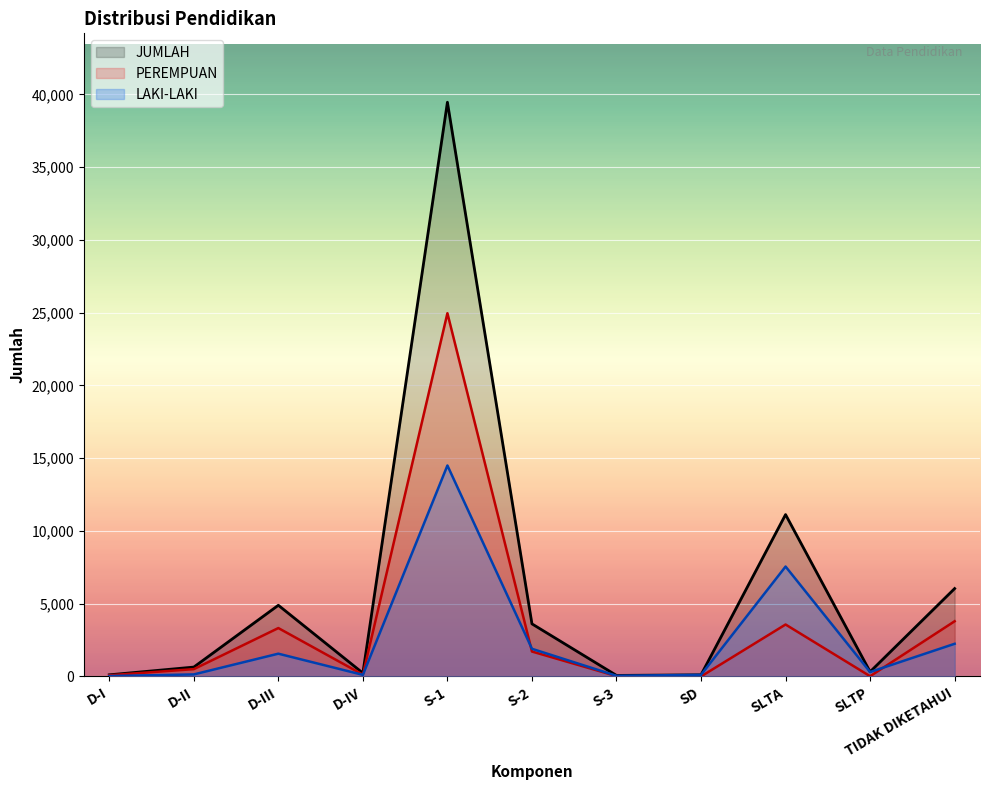

Which series has the widest spread of values?

JUMLAH